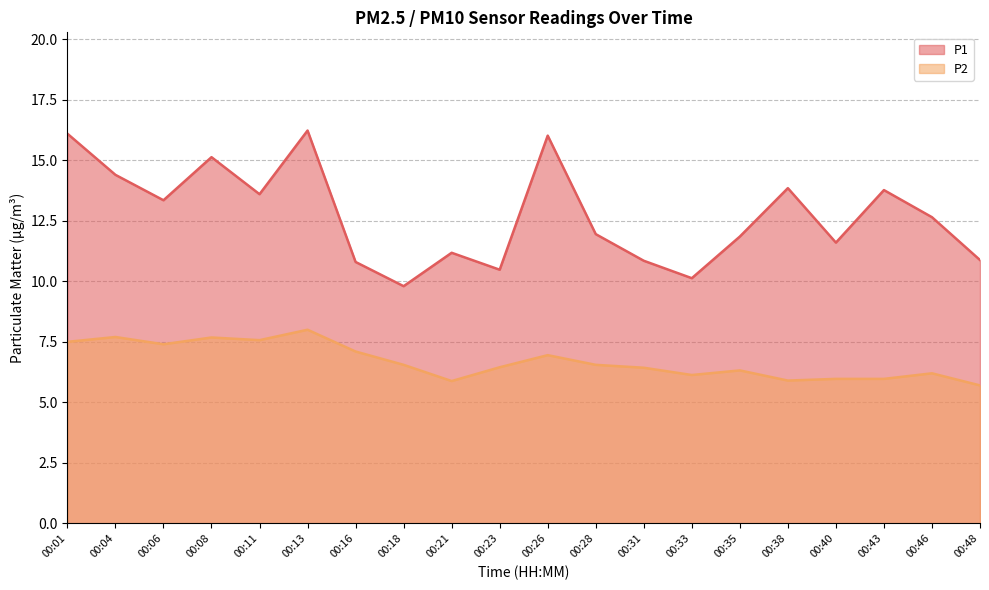

What is the difference between the maximum and minimum values in the P2 series?

2.3